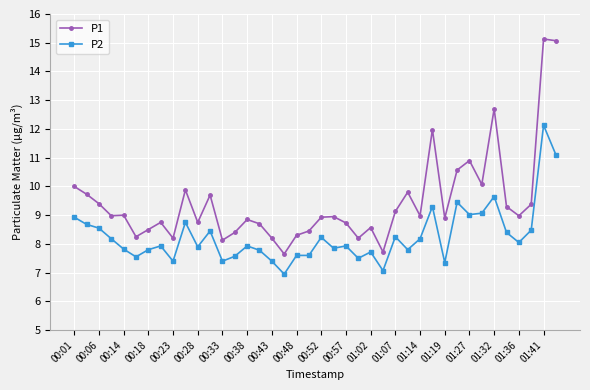

How many lines are shown in the chart?

2